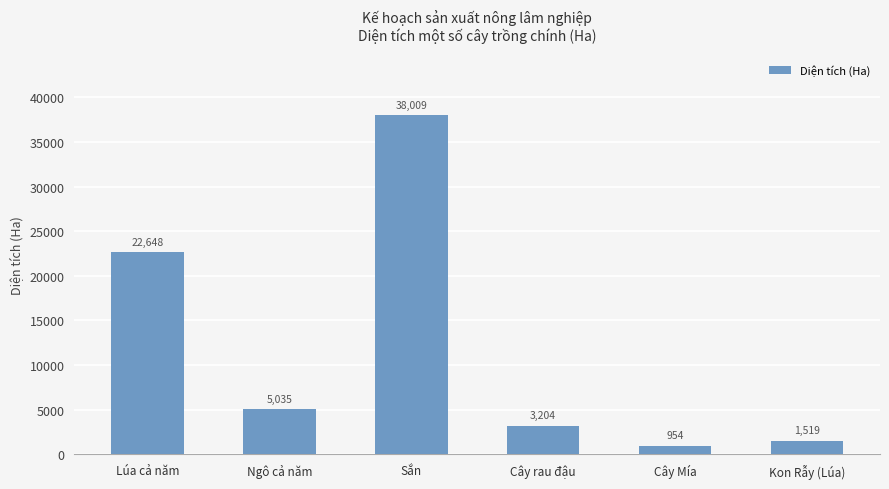

What is the average value?

11894.8